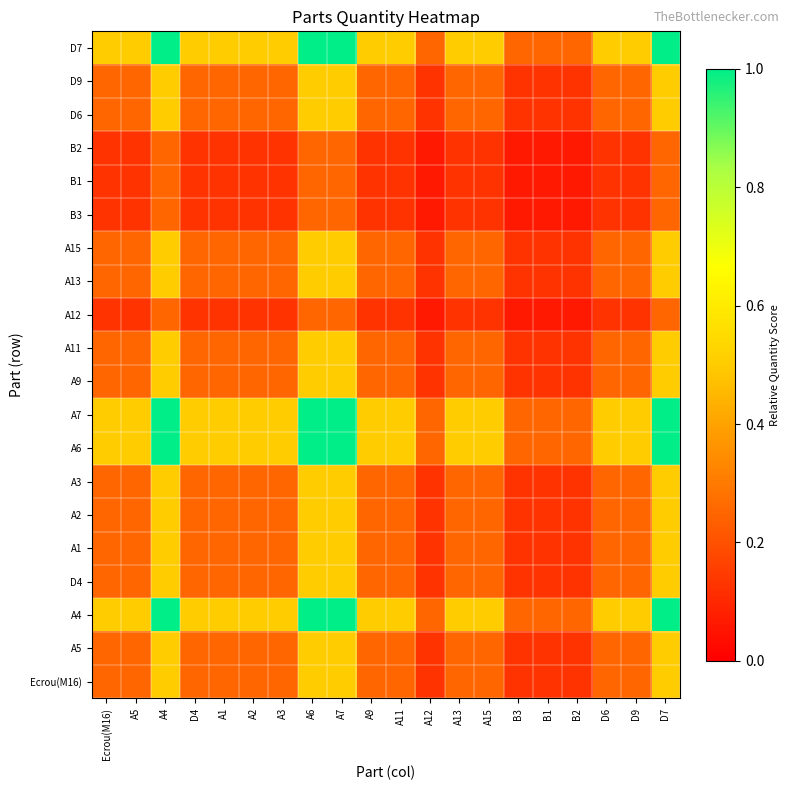

At A3, list the series in order from smallest to largest.

A12, B3, B1, B2, Ecrou(M16), A5, D4, A1, A2, A3, A9, A11, A13, A15, D6, D9, A4, A6, A7, D7